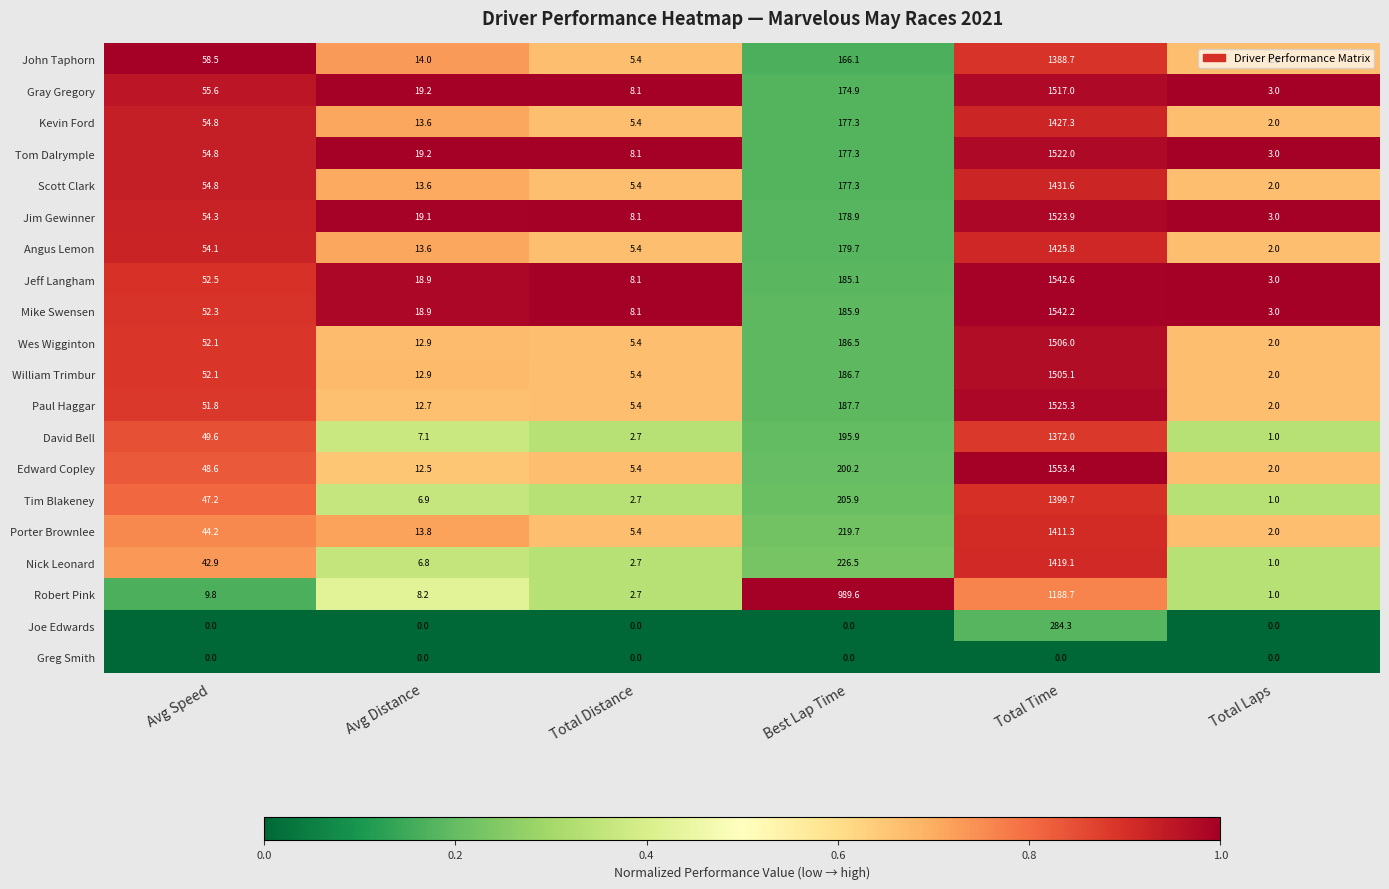

The Robert Pink series shows 989.6 at Best Lap Time. True or false?

True